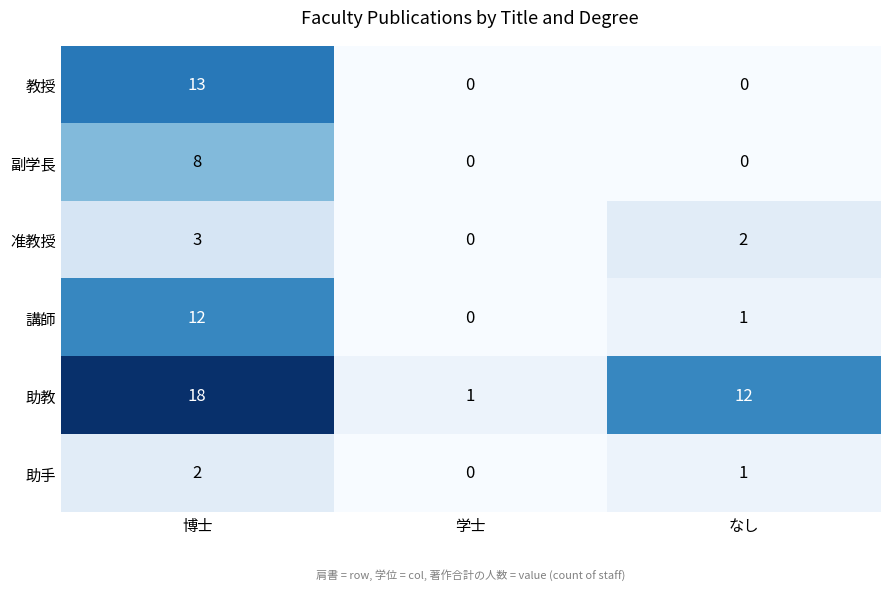

True or false: 助手 has a value of 1 at 学士.

False